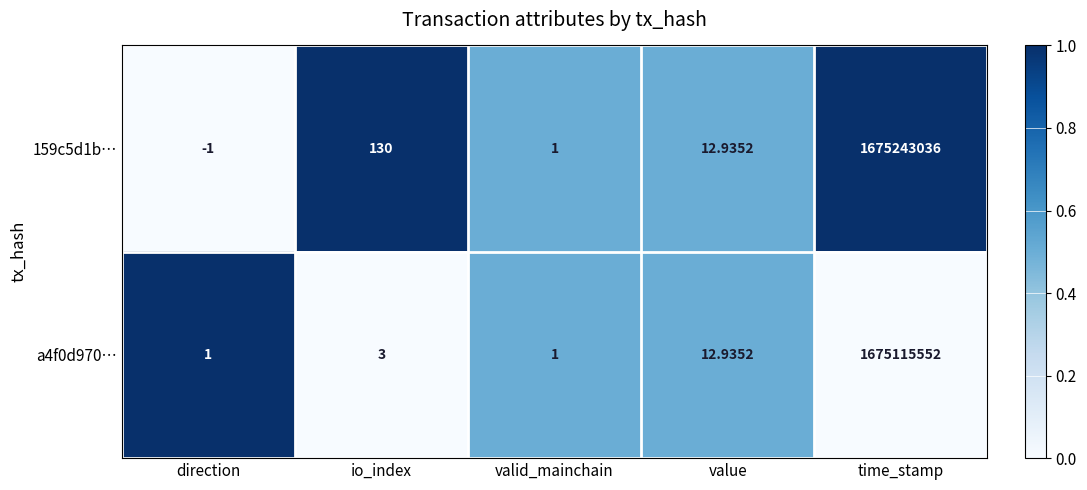

List the series in order of their overall mean, highest first.

159c5d1b…, a4f0d970…